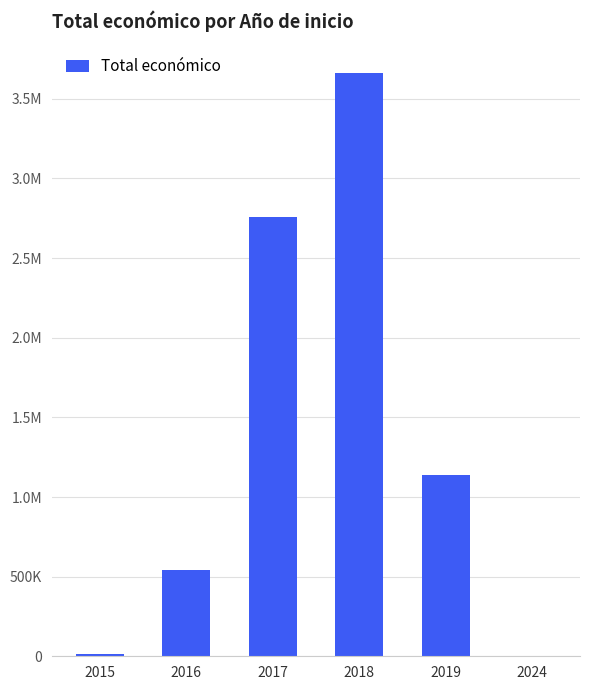

Are the bars horizontal?

No